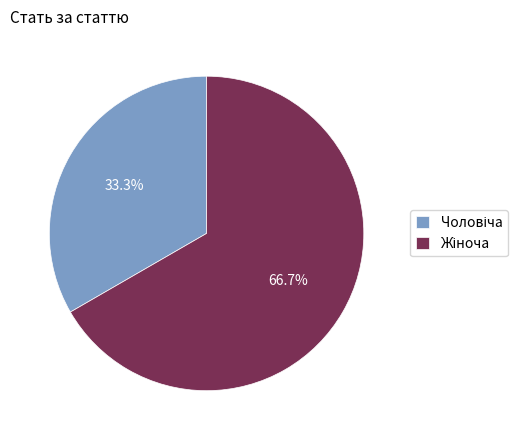

Is there any slice that represents more than half of the pie?

Yes